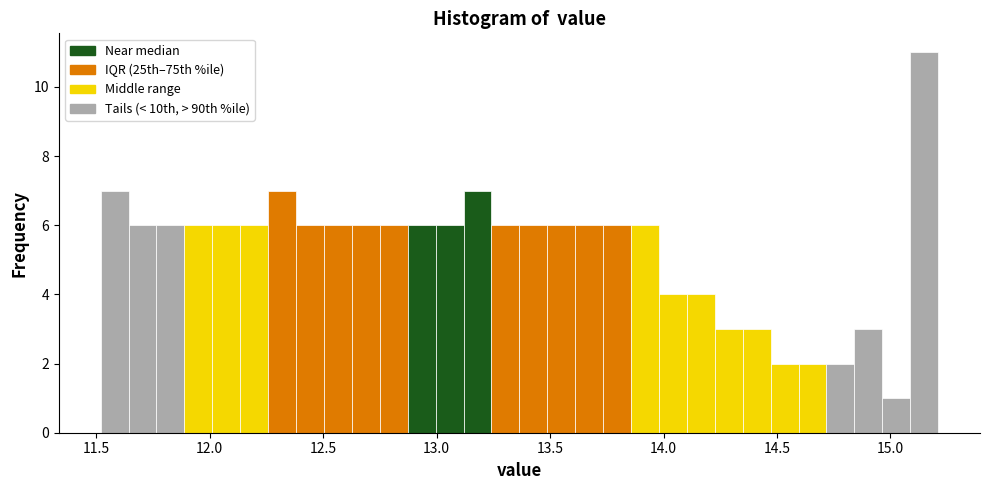

Read against the x-axis, roughly where is the centre of the tallest bar?

15.15